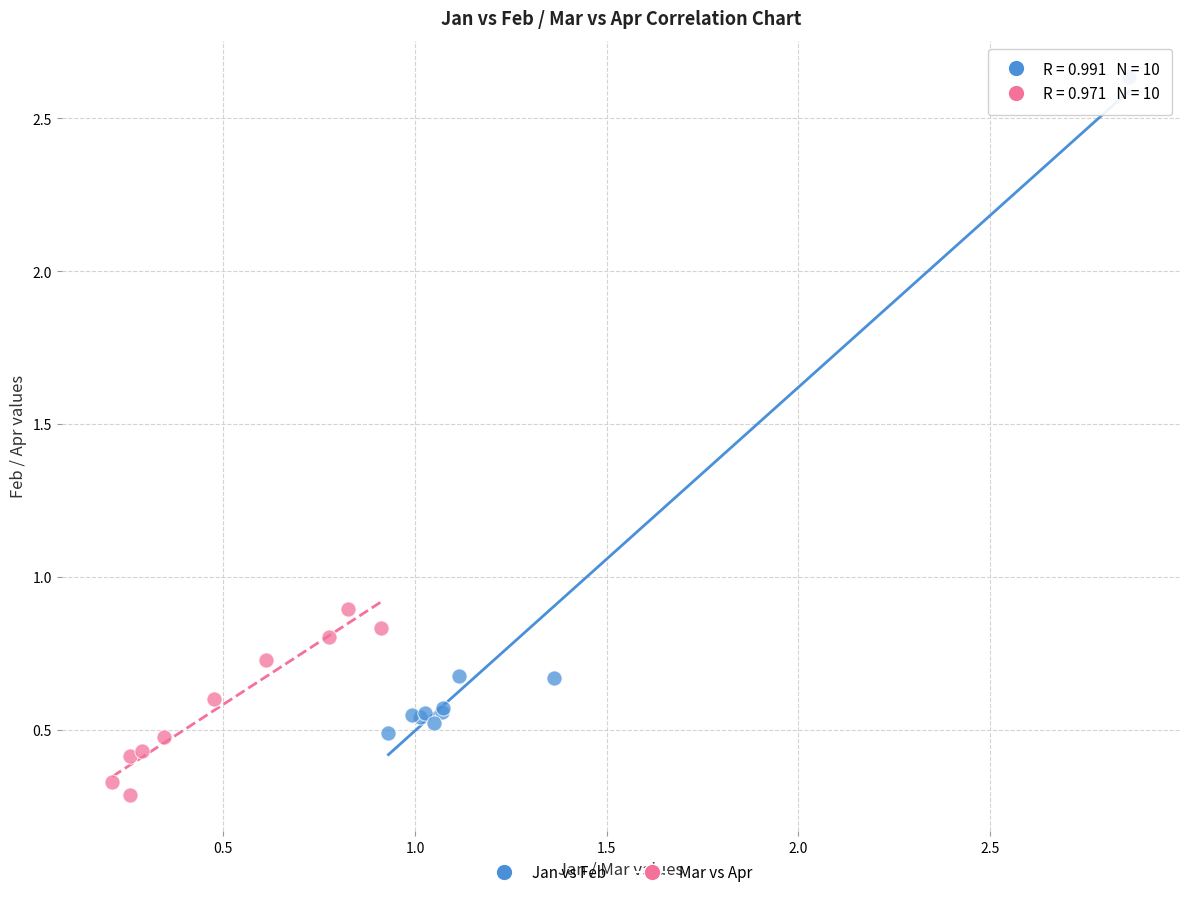

Which series reaches the minimum Y coordinate?

Mar vs Apr